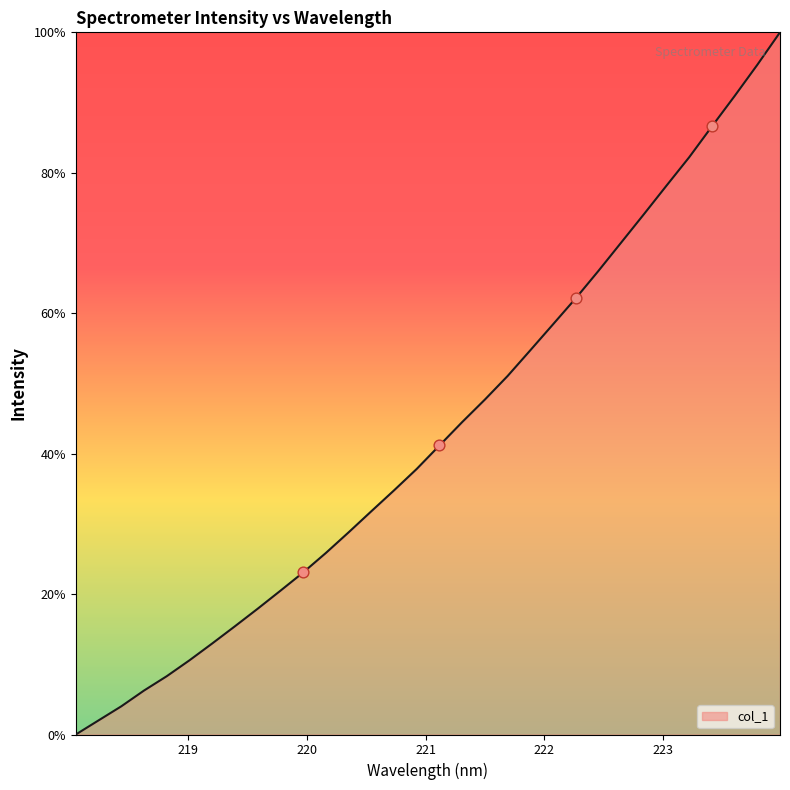

What is the greatest value displayed?

100.0